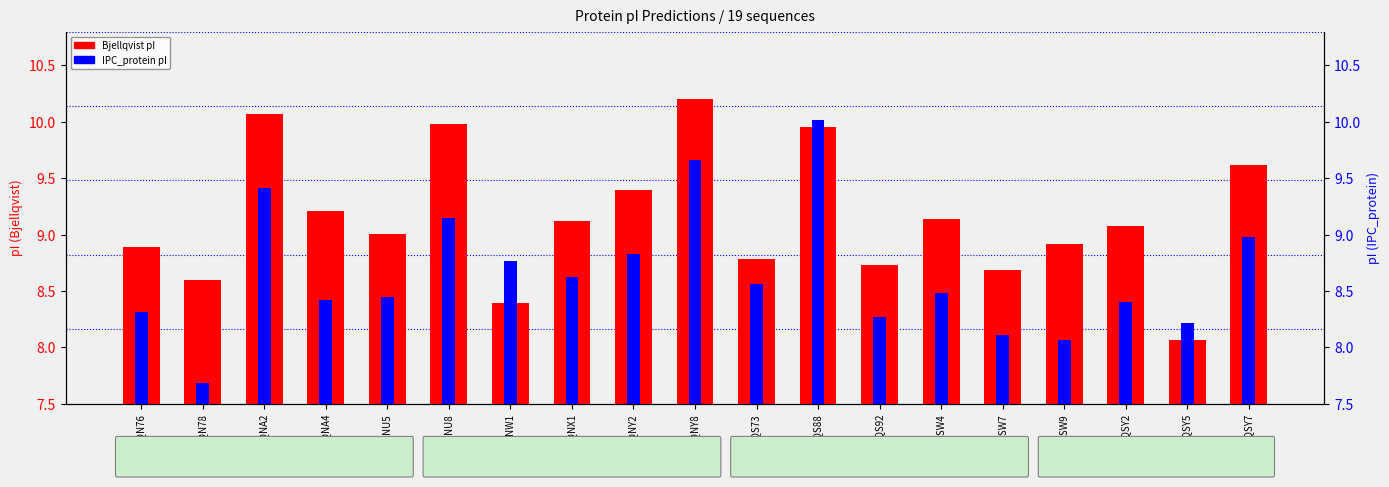

Rank the series by their maximum value, from lowest to highest.

IPC_protein pI, Bjellqvist pI